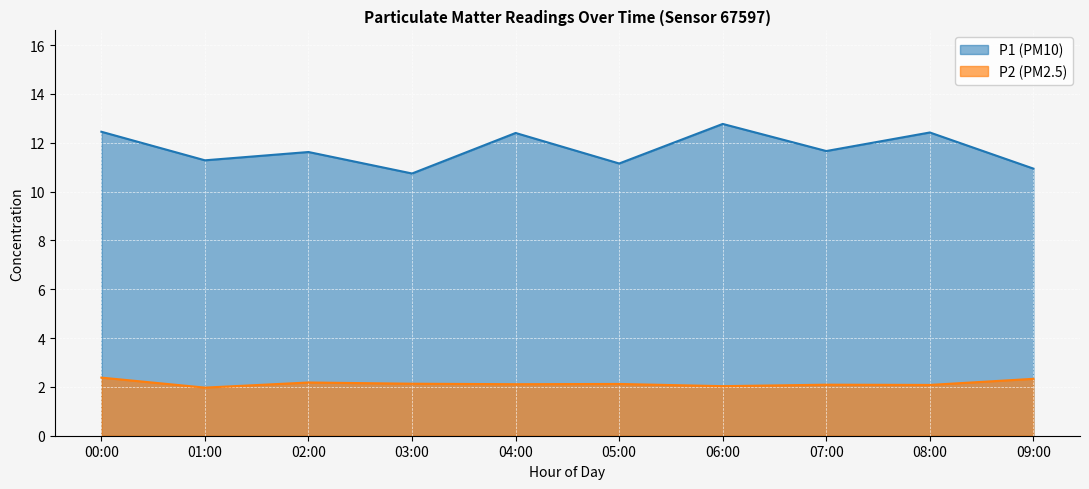

What position from the right is 04:00?

6